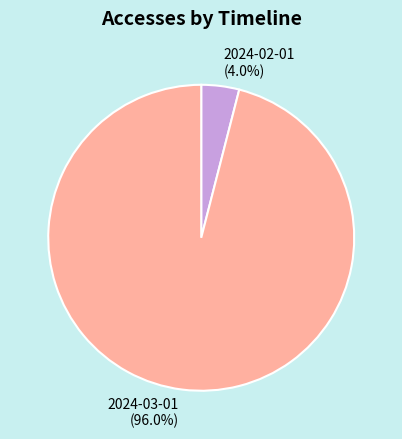

What is the largest slice in the pie chart?

2024-03-01